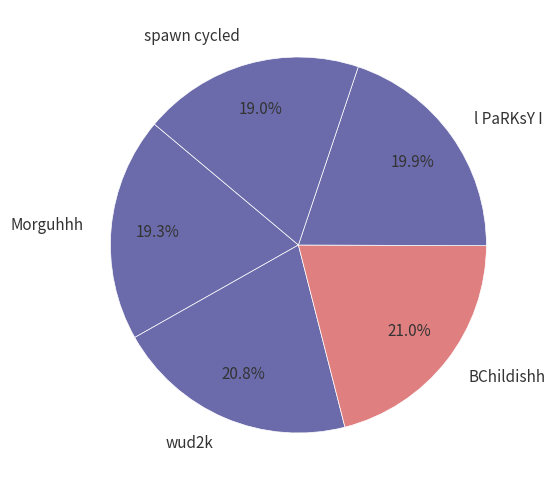

The wud2k slice represents 21% of the pie. True or false?

True